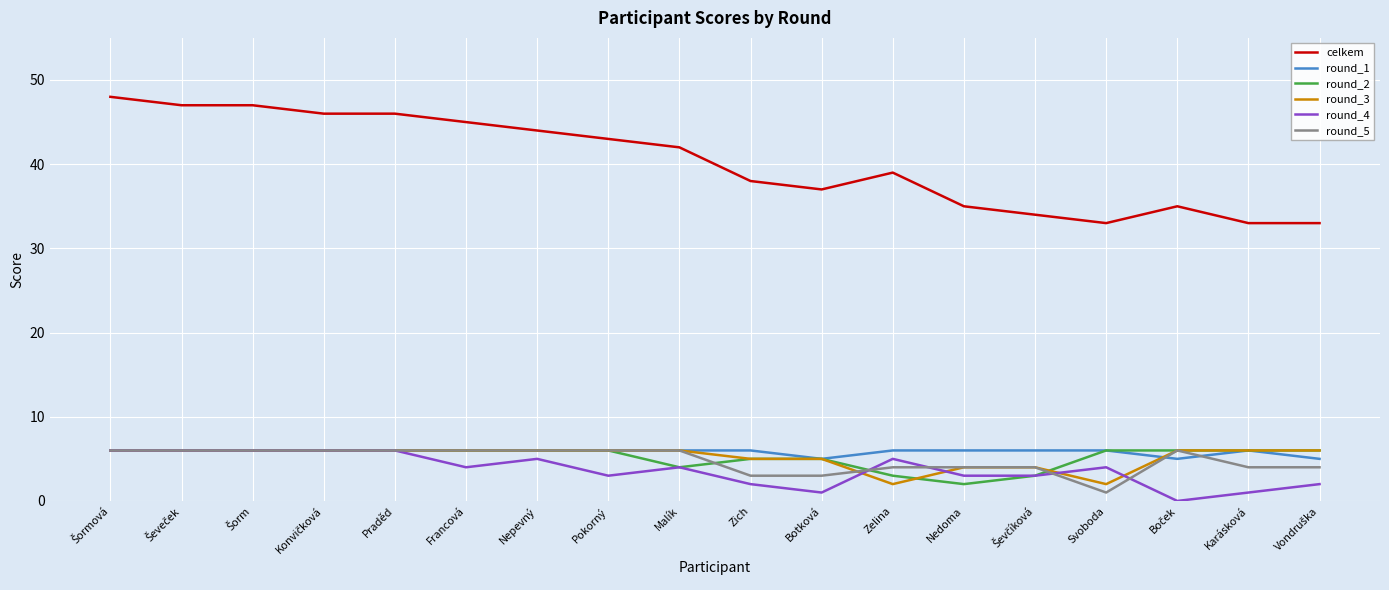

The value of round_1 at Zelina is 10. True or false?

False